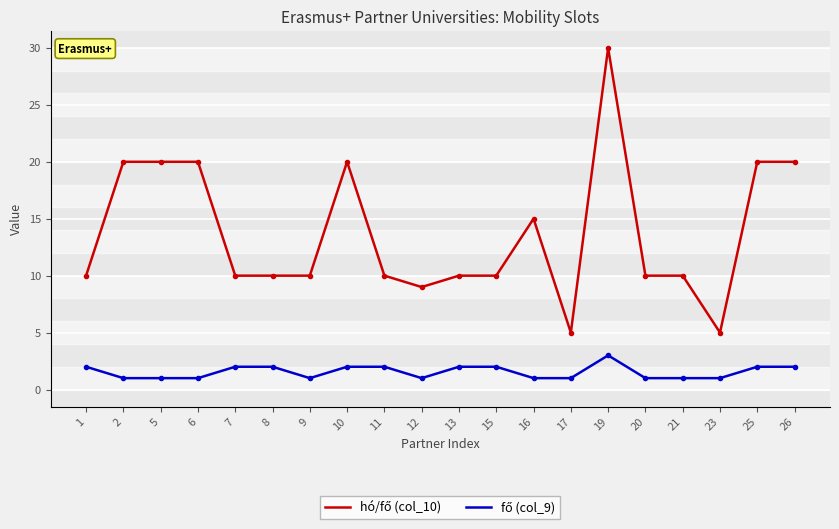

Count the number of data series in this chart.

2